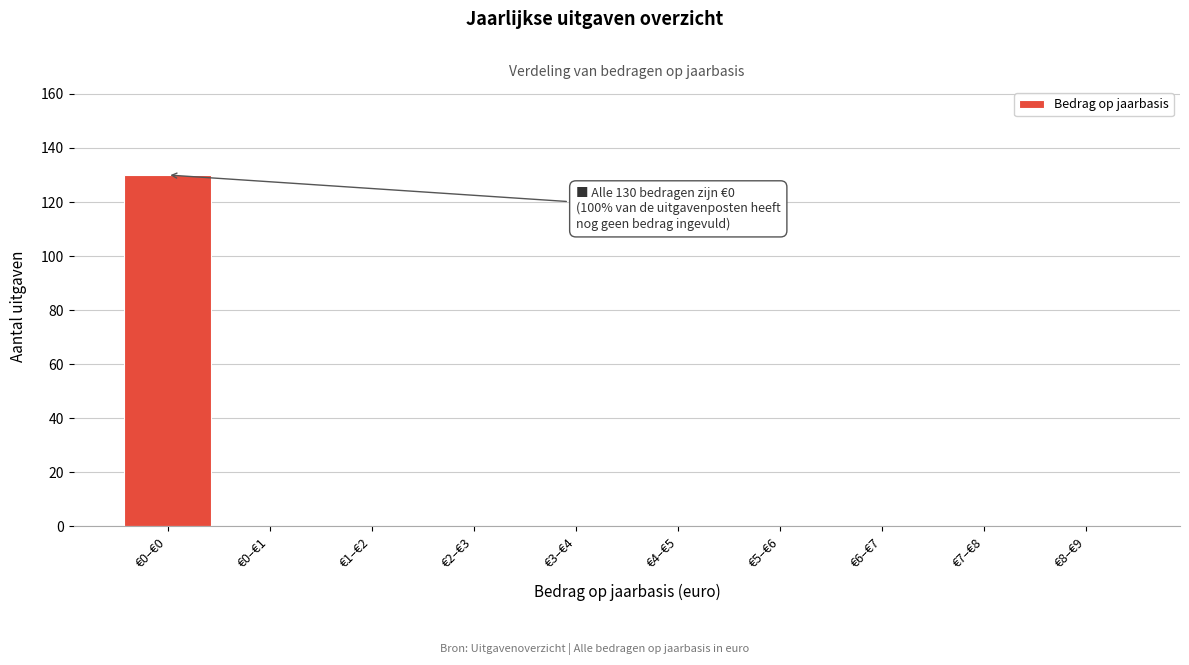

Reading right to left, extract all data points from this chart.

€8–€9=0	€7–€8=0	€6–€7=0	€5–€6=0	€4–€5=0	€3–€4=0	€2–€3=0	€1–€2=0	€0–€1=0	€0–€0=130